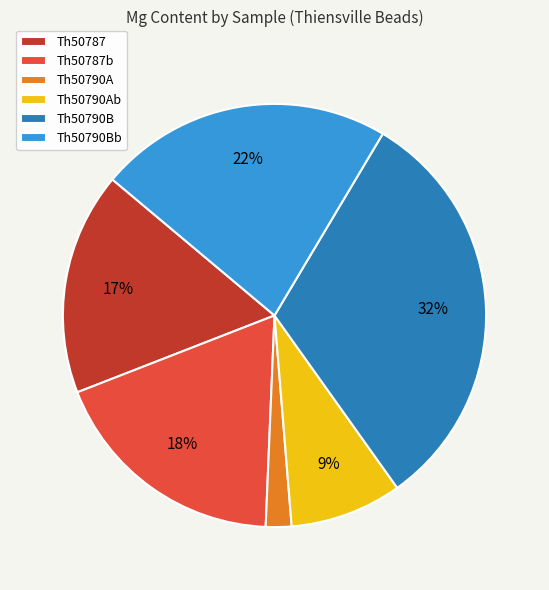

Which category has the biggest portion of the pie?

Th50790B